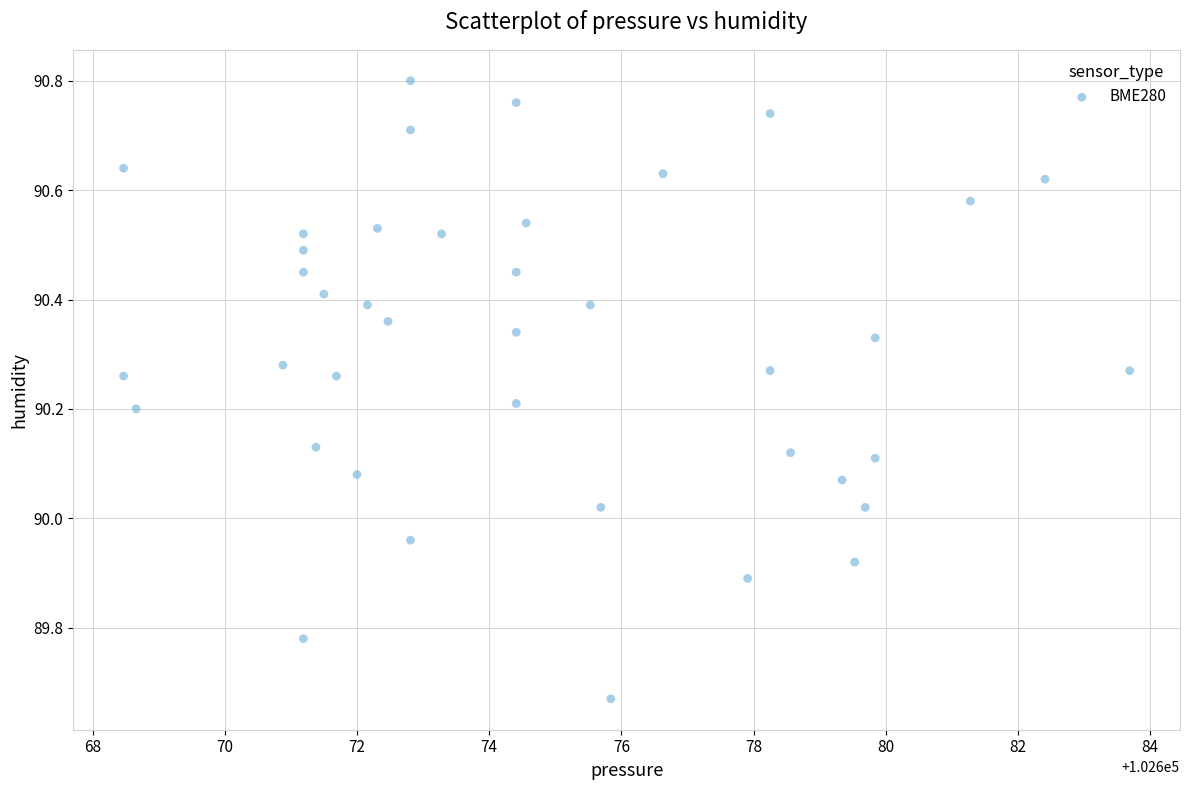

What is the range of Y values (max minus min)?

1.1